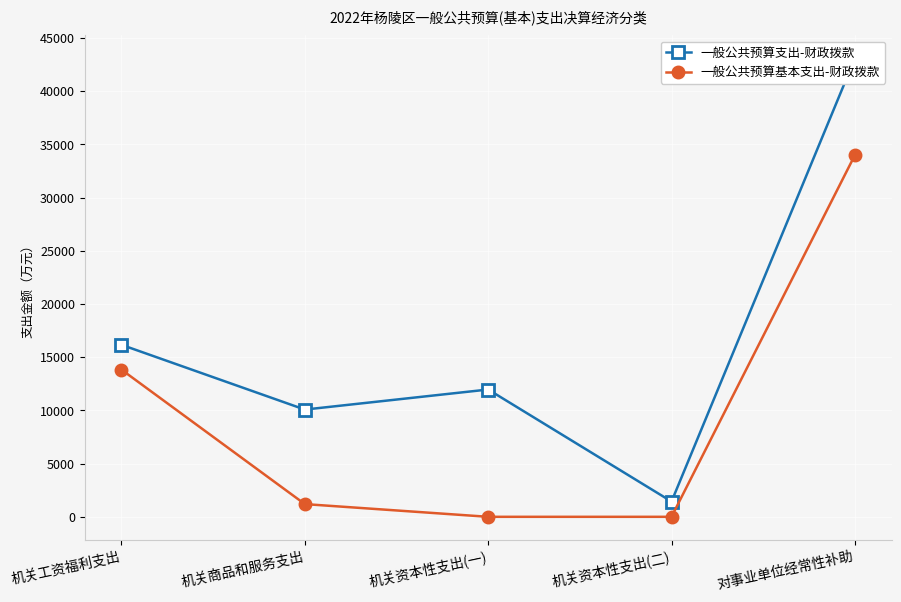

What is the sum of all 一般公共预算支出-财政拨款 values?

82706